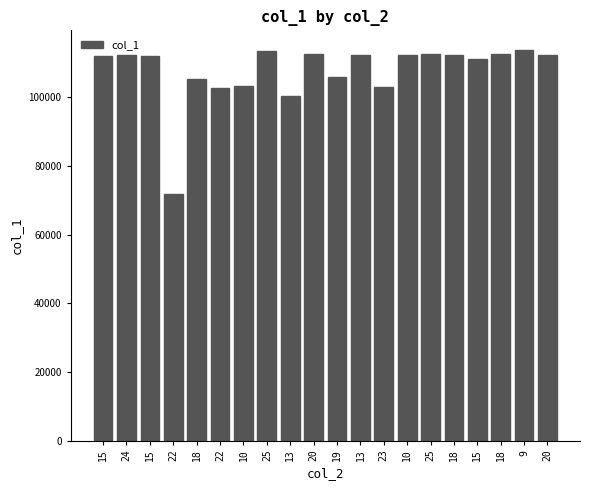

Reading left to right, list all the values displayed in this chart.

15=112124	24=112479	15=111939	22=71991	18=105360	22=102613	10=103201	25=113460	13=100486	20=112651	19=106008	13=112291	23=103132	10=112277	25=112670	18=112356	15=111109	18=112710	9=113827	20=112272